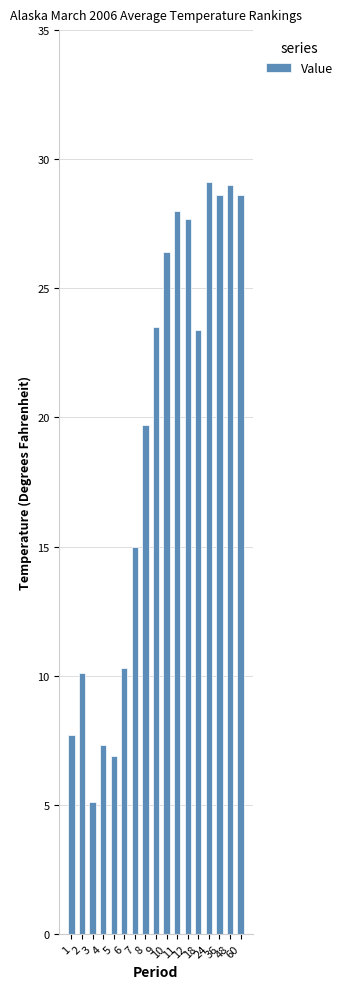

At which category does the chart reach its minimum across all series?

3